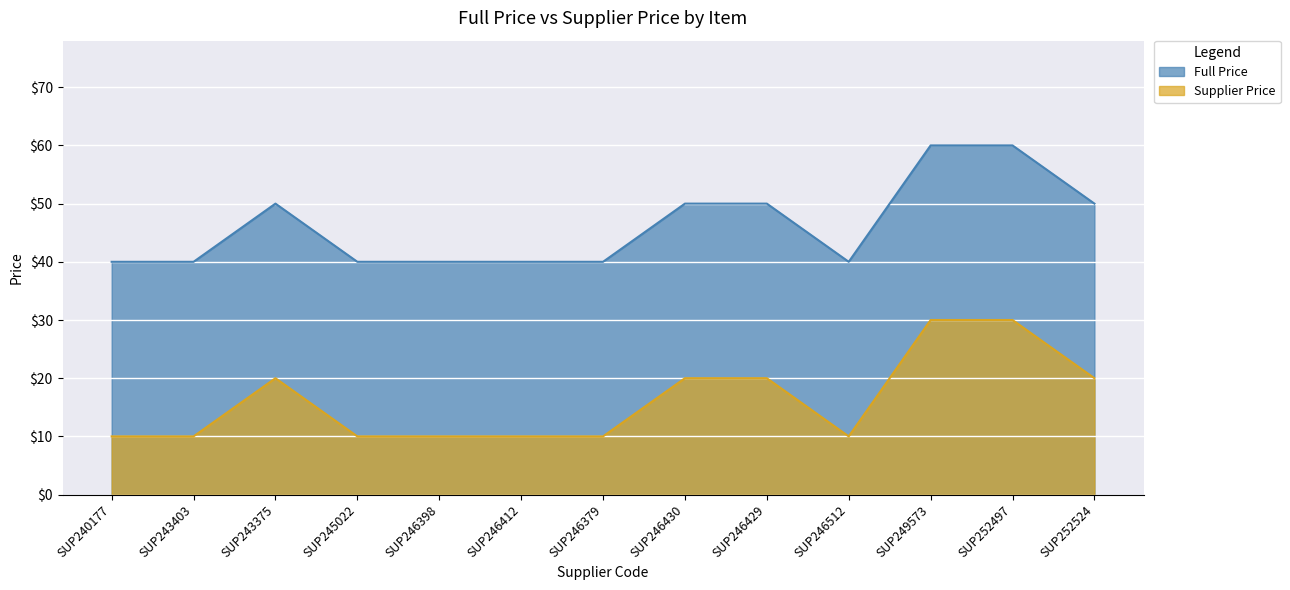

The value of Full Price at SUP243403 is 40. True or false?

True